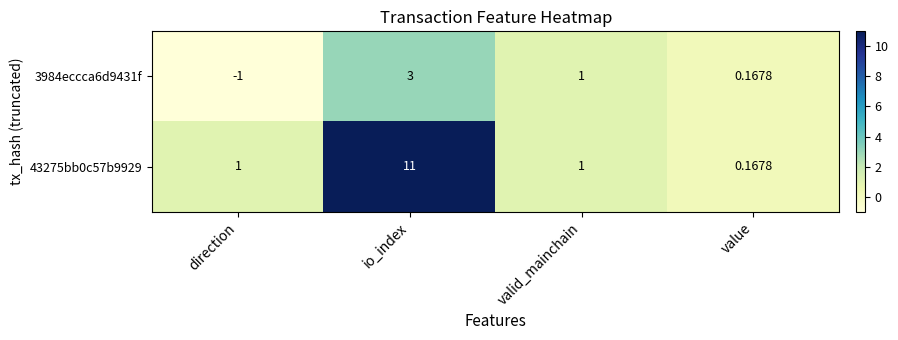

At which label does 3984eccca6d9431f reach its peak?

io_index